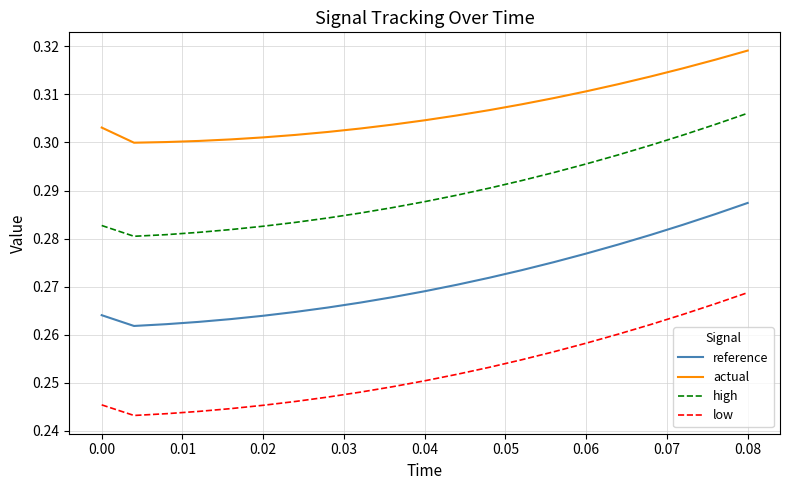

Which series has the largest range (max minus min)?

high